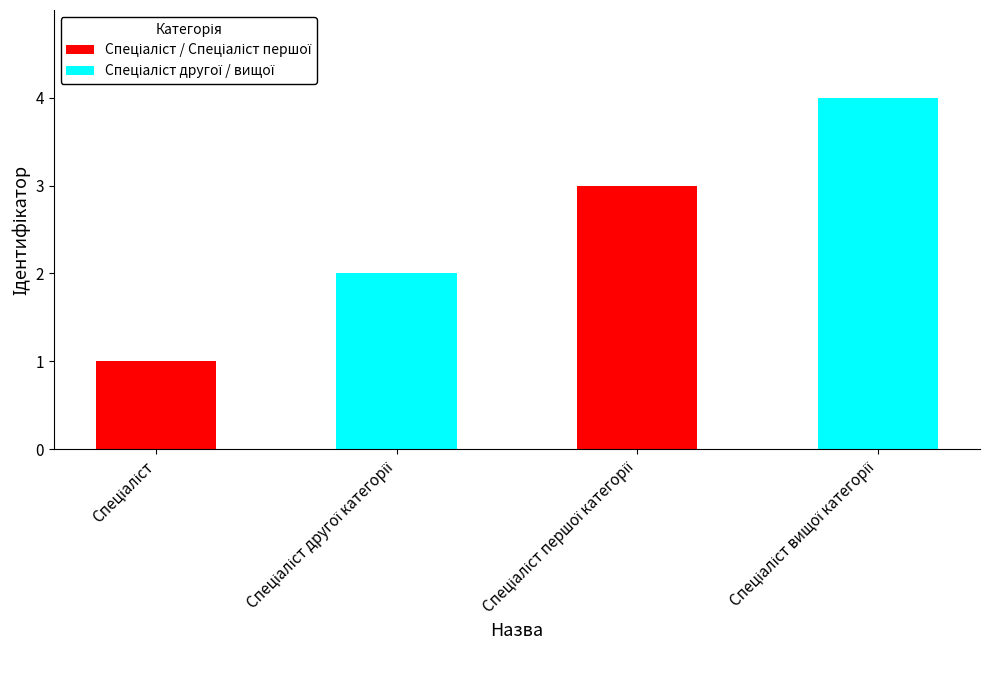

What is the sum of all values?

10